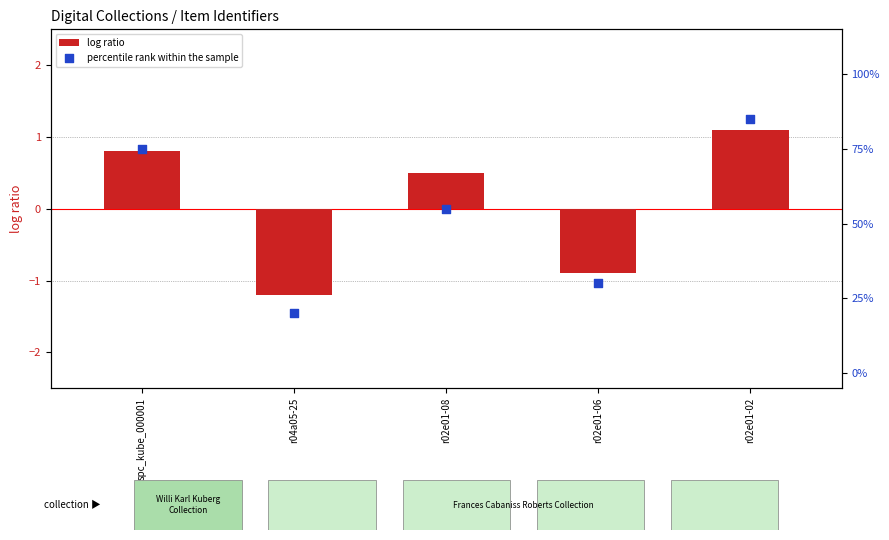

Is the value of log ratio at r04a05-25 greater than the value of percentile rank within the sample at r02e01-06?

No